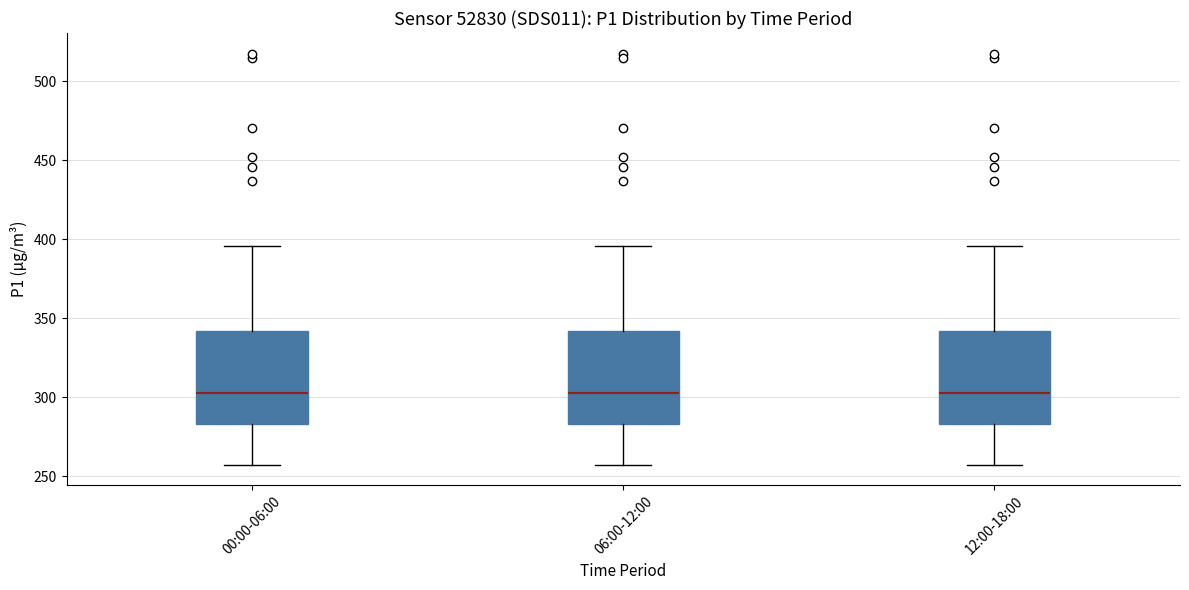

Reading left to right, read every box against the y-axis: the position of its median line, the range the box covers, and the ends of its whiskers. The values are not printed on the chart, so give them approximately, as read against the axis.

00:00-06:00: median 305, box 285 to 340, whiskers 255 to 395
06:00-12:00: median 305, box 285 to 340, whiskers 255 to 395
12:00-18:00: median 305, box 285 to 340, whiskers 255 to 395